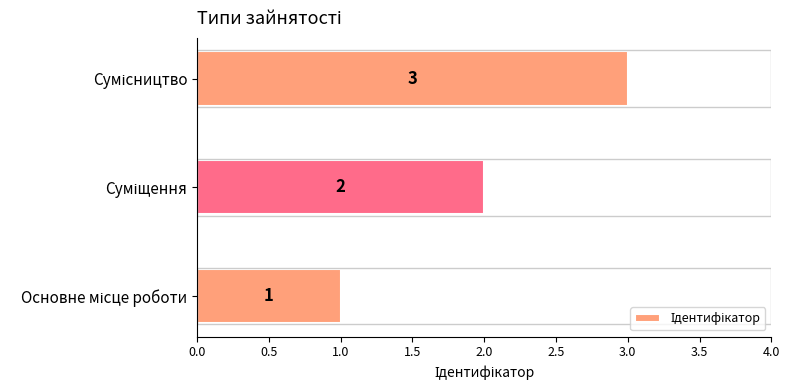

What is the sum of all values?

6